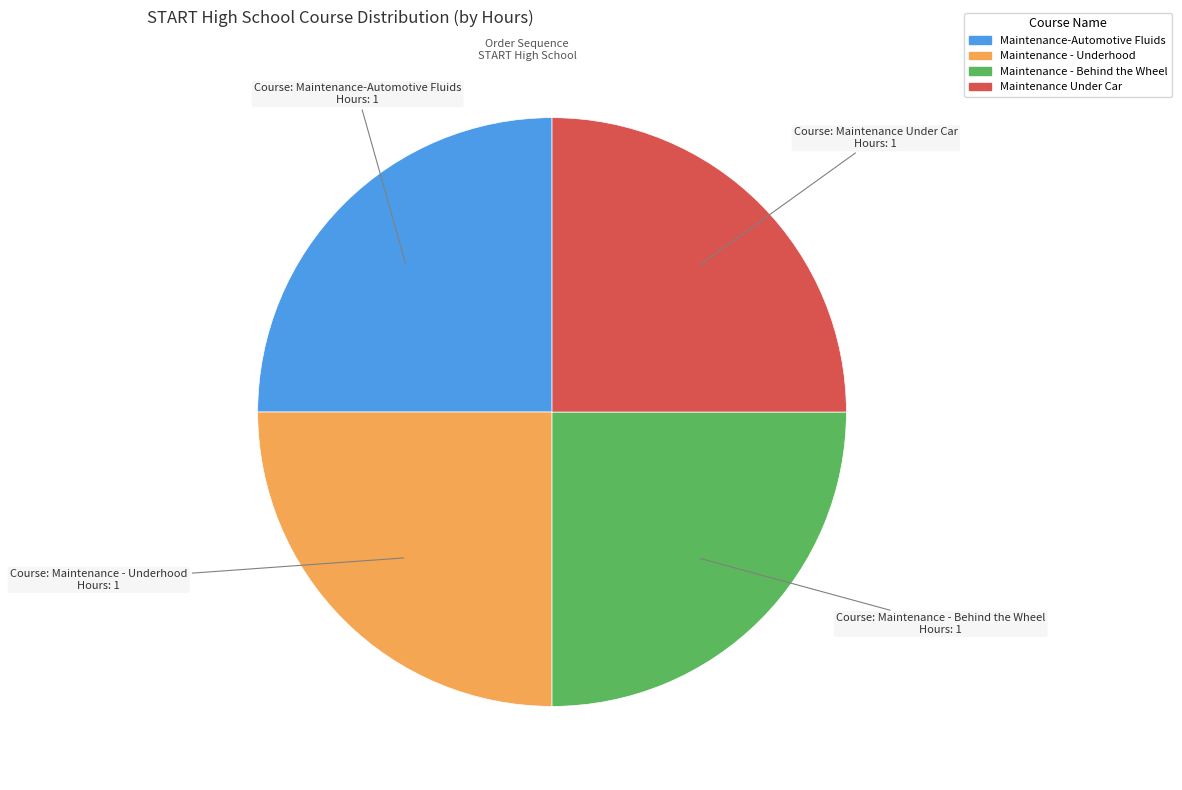

True or false: Maintenance - Behind the Wheel accounts for 30% of the total.

False